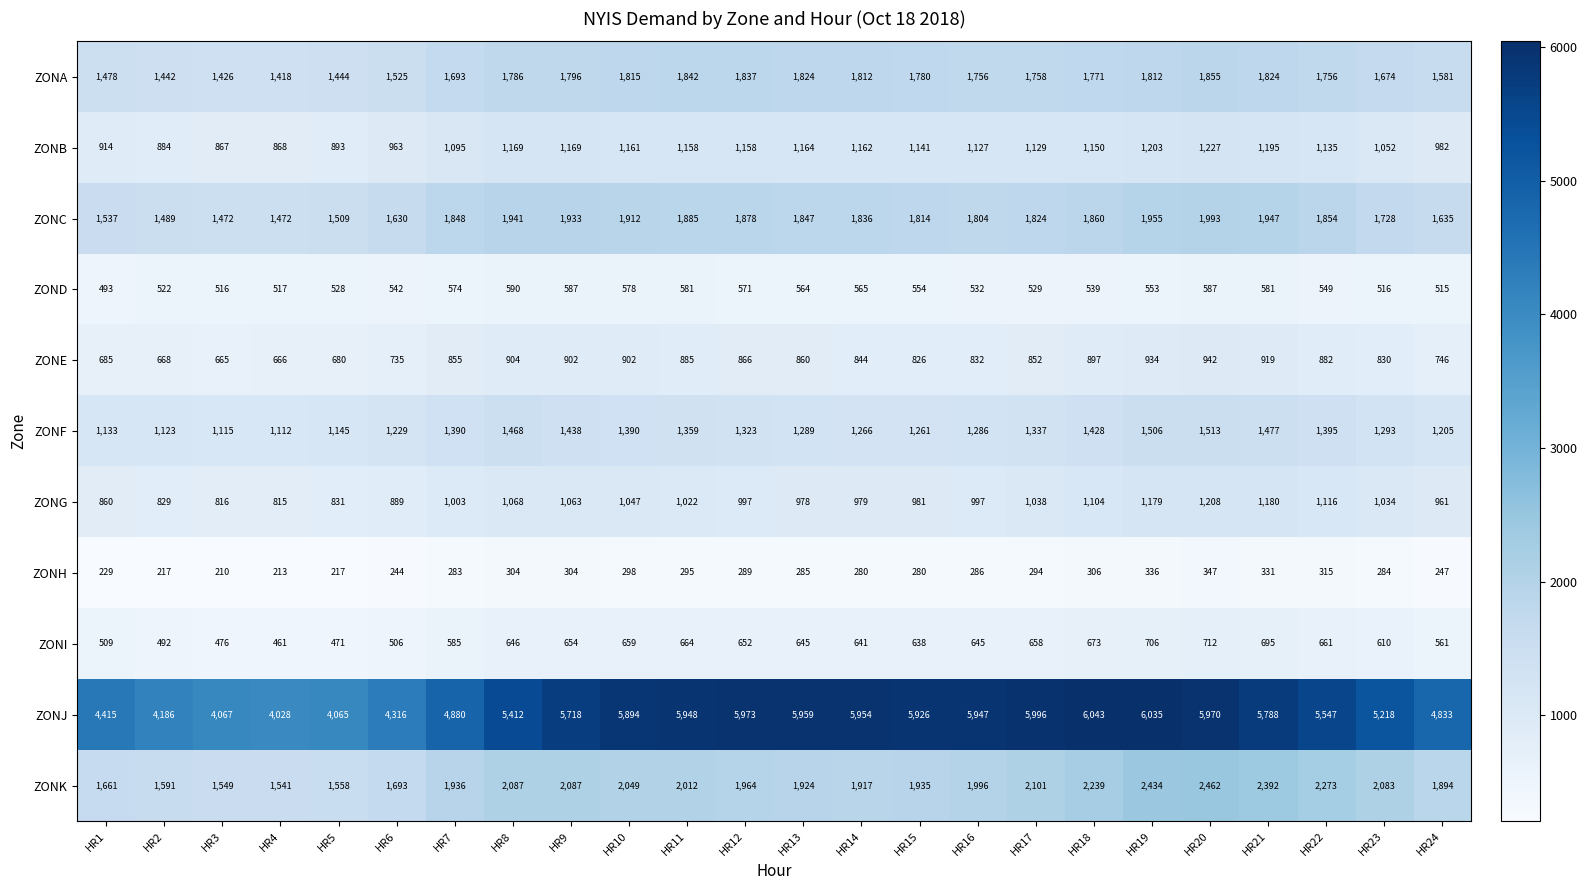

Is it true that ZONE equals 904 at HR8?

True